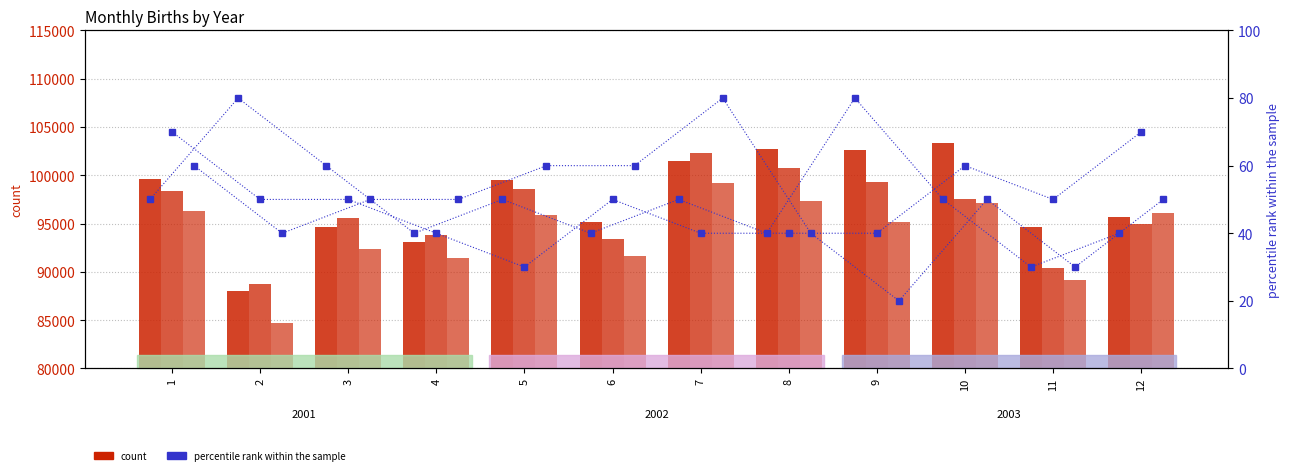

Is it true that percentile rank 2003 equals 60.0 at 1?

True